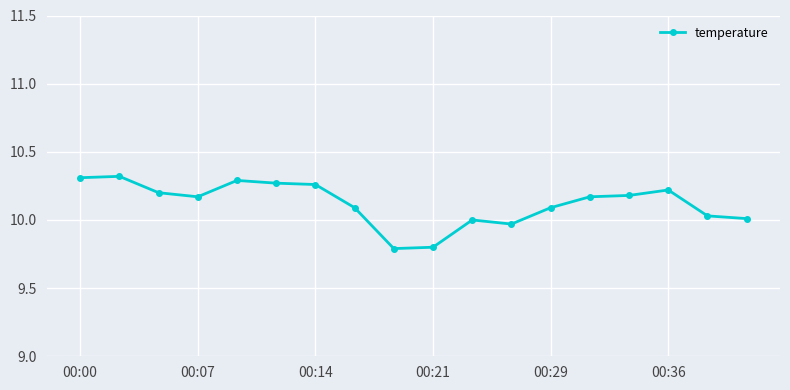

What is the smallest value displayed?

9.8